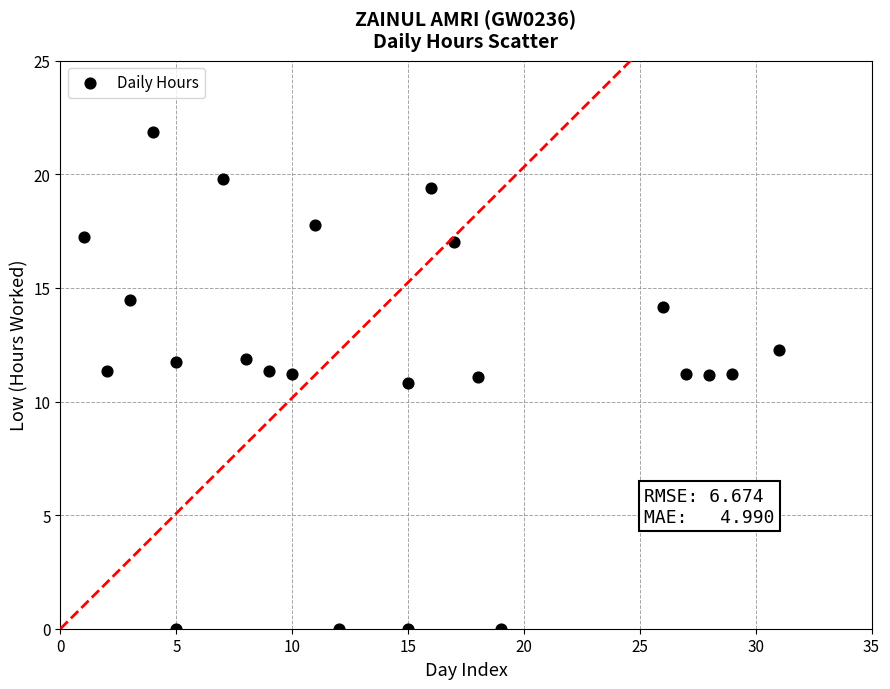

What is the range of X values (max minus min)?

30.0